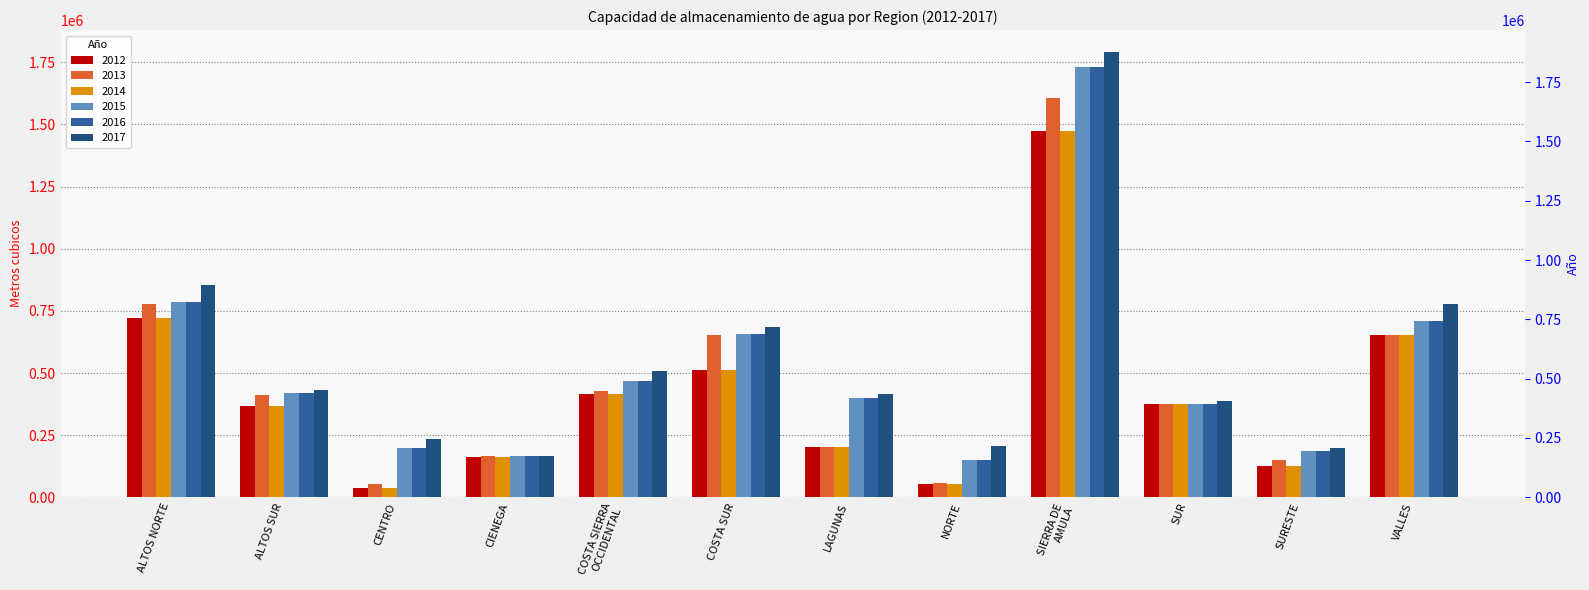

Reading left to right, extract all data points from this chart.

2012: 720590.5	367111.7	38298.4	163960.0	416686.6	510271.2	200523.0	52240.0	1473553.4	374266.9	124019.6	654819.8
2013: 777070.5	411811.7	53918.4	164960.0	427236.6	652521.2	204195.0	56020.0	1608313.4	374266.9	149449.6	654819.8
2014: 720590.5	367111.7	38298.4	163960.0	416686.6	510271.2	200523.0	52240.0	1473553.4	374266.9	124019.6	654819.8
2015: 783921.0	418512.0	196663.0	164960.0	468557.0	656921.0	399465.0	148526.0	1731644.0	375108.0	186841.0	707285.0
2016: 783921.0	418512.0	196663.0	164960.0	468557.0	656921.0	399465.0	148526.0	1731644.0	375108.0	186841.0	707285.0
2017: 852795.3	432612.0	232583.0	166560.0	508557.0	683398.8	414375.4	206696.0	1790314.0	388358.0	197981.0	776395.0